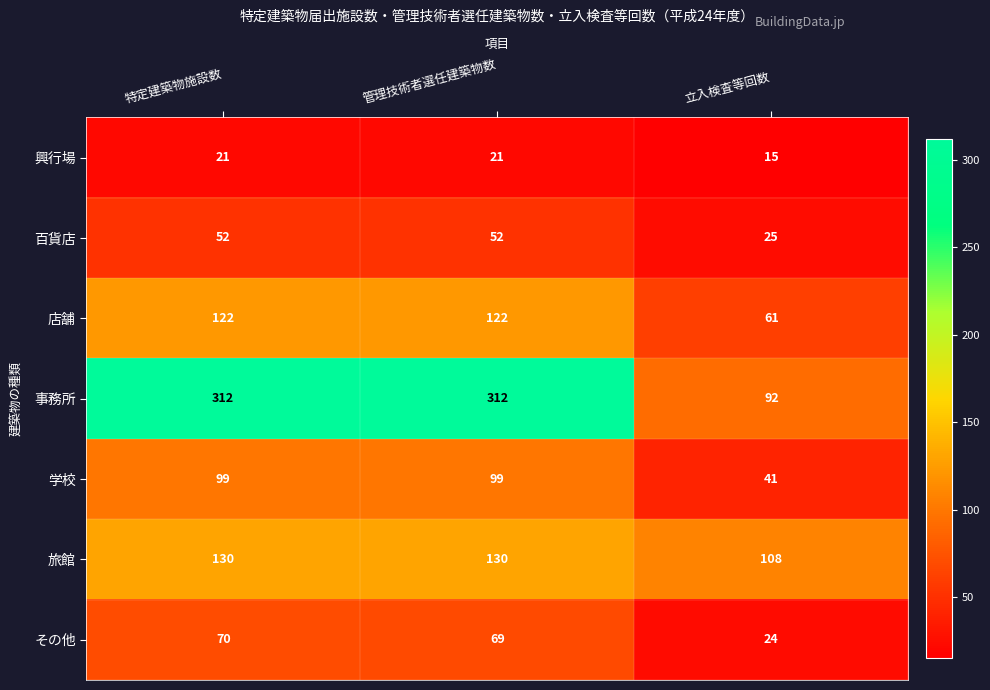

True or false: 百貨店 has a value of 28 at 管理技術者選任建築物数.

False